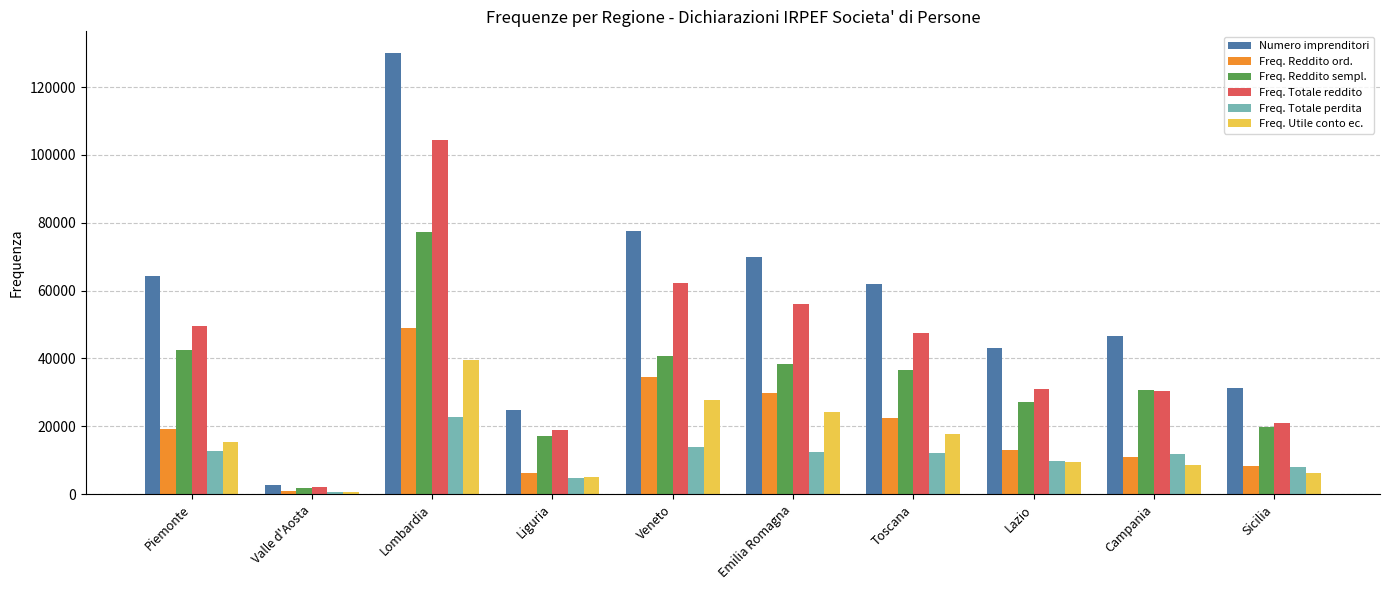

Where is Numero imprenditori nearest to the value 66295?

Piemonte